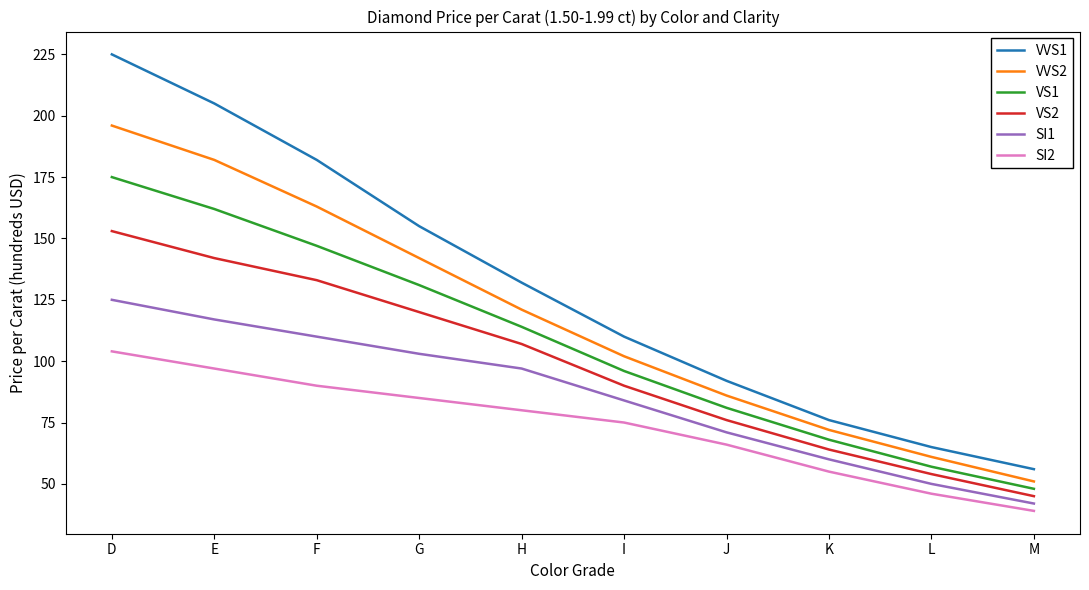

Which category has the highest value in the VS1 series?

D